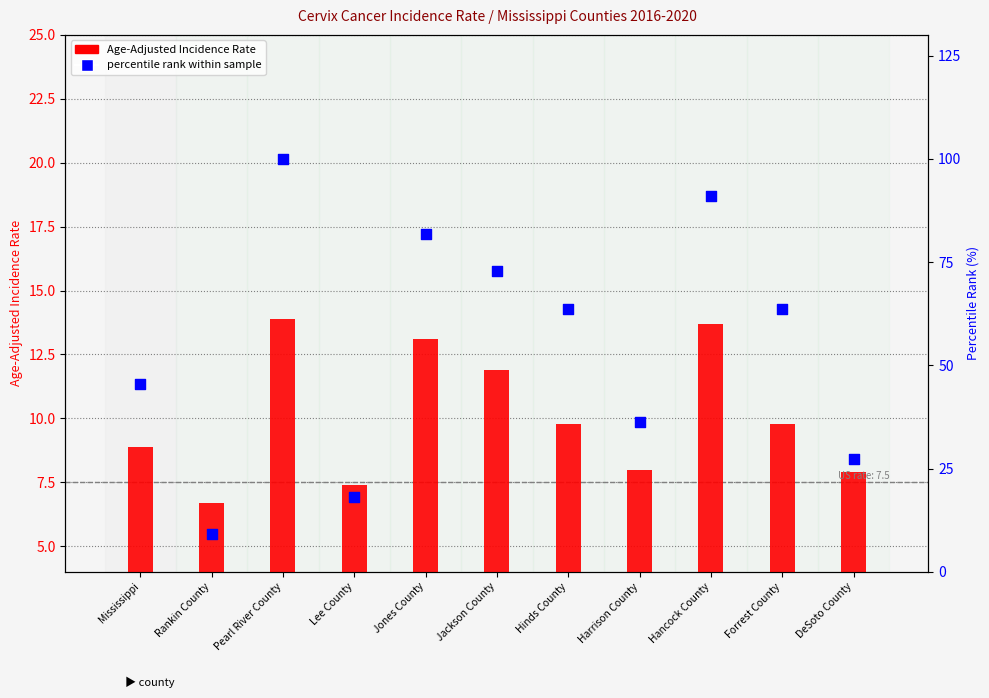

At which category is the sum across all series the highest?

Pearl River County